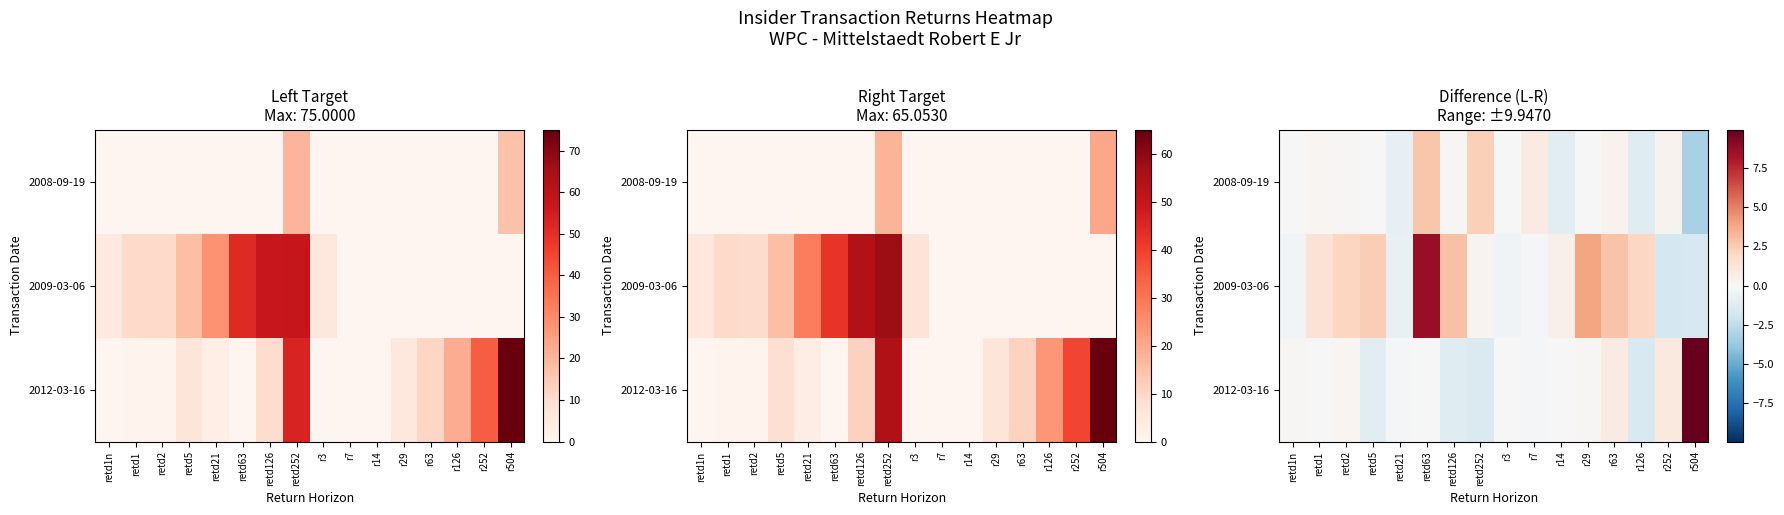

Count the number of categories in the chart.

16